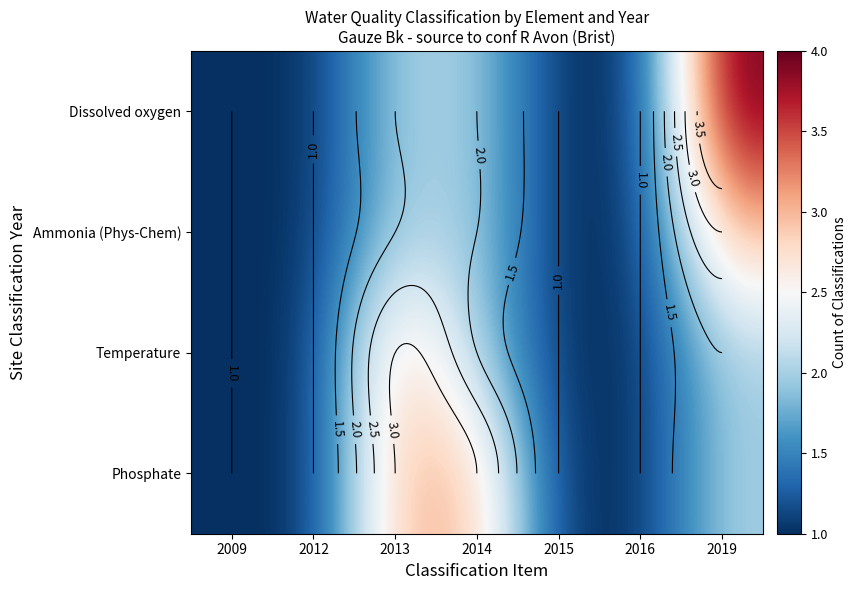

What value does the Ammonia (Phys-Chem) series have at 2009?

1